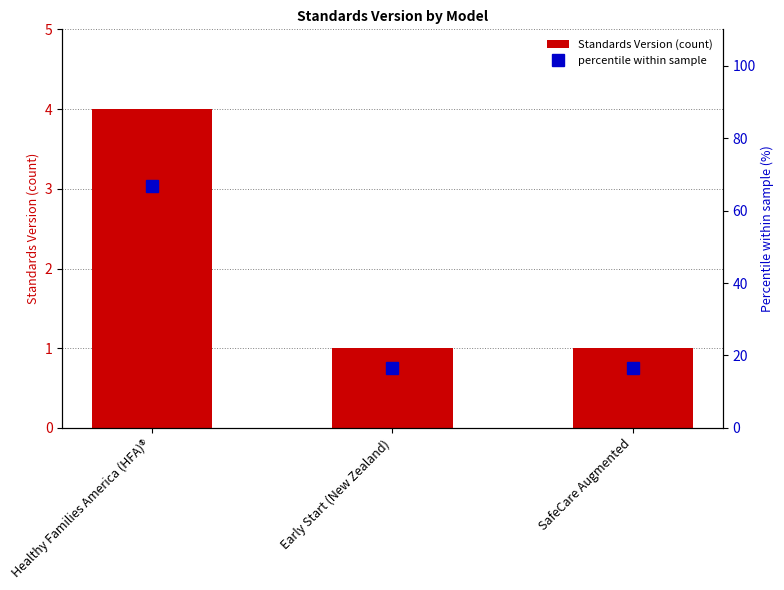

Reading left to right, transcribe all the data shown in this chart.

Standards Version (count): 4.0	1.0	1.0
percentile within sample: 66.7	16.7	16.7